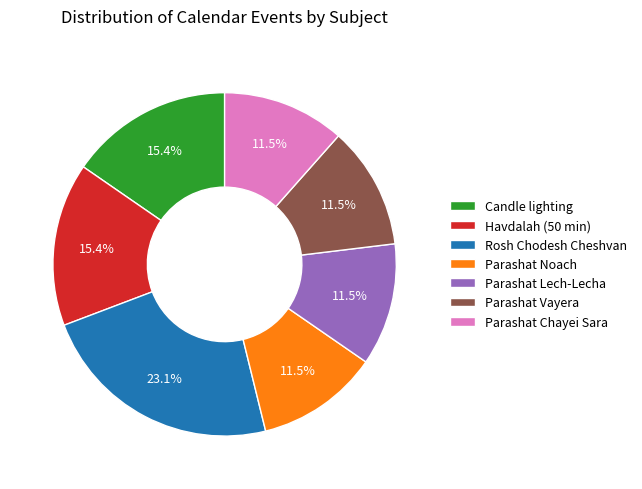

True or false: Parashat Lech-Lecha accounts for 22% of the total.

False